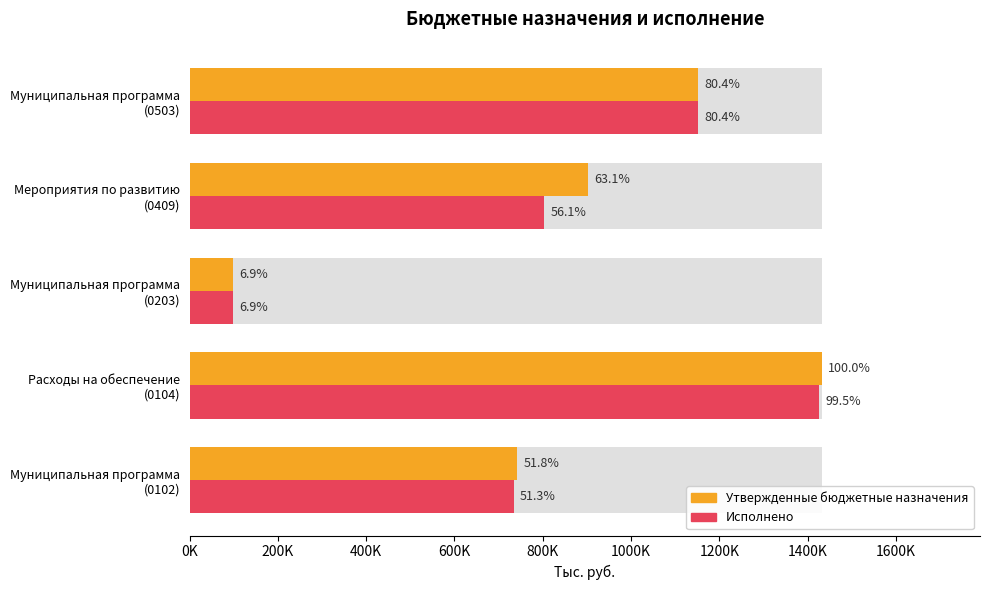

What is the difference between the second highest and second lowest values in the Утвержденные бюджетные назначения series?

409718.0